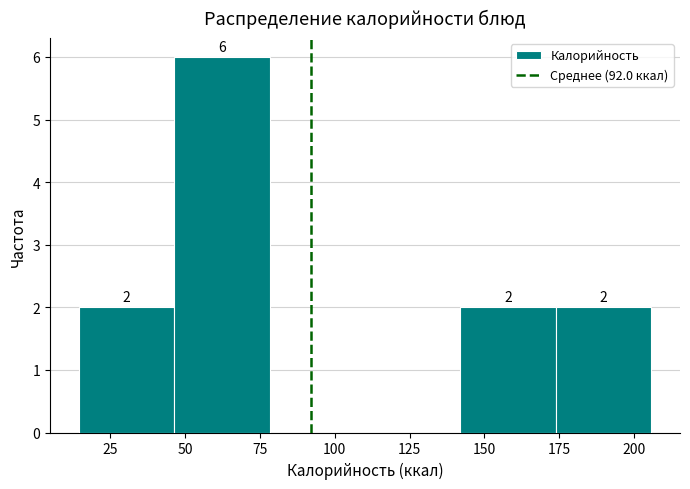

Which range on the x-axis has the tallest bar?

45 to 80